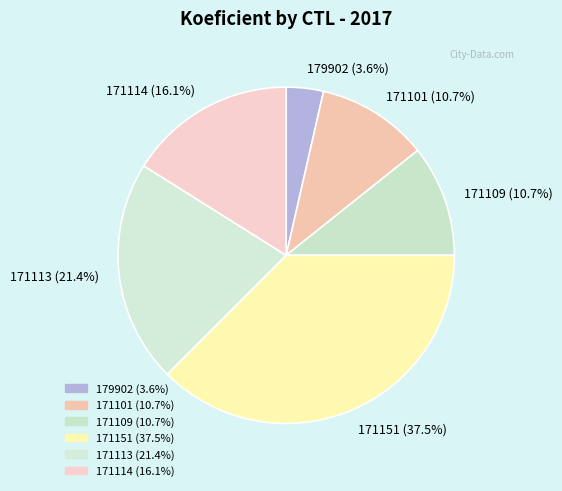

Is there any slice that represents more than half of the pie?

No